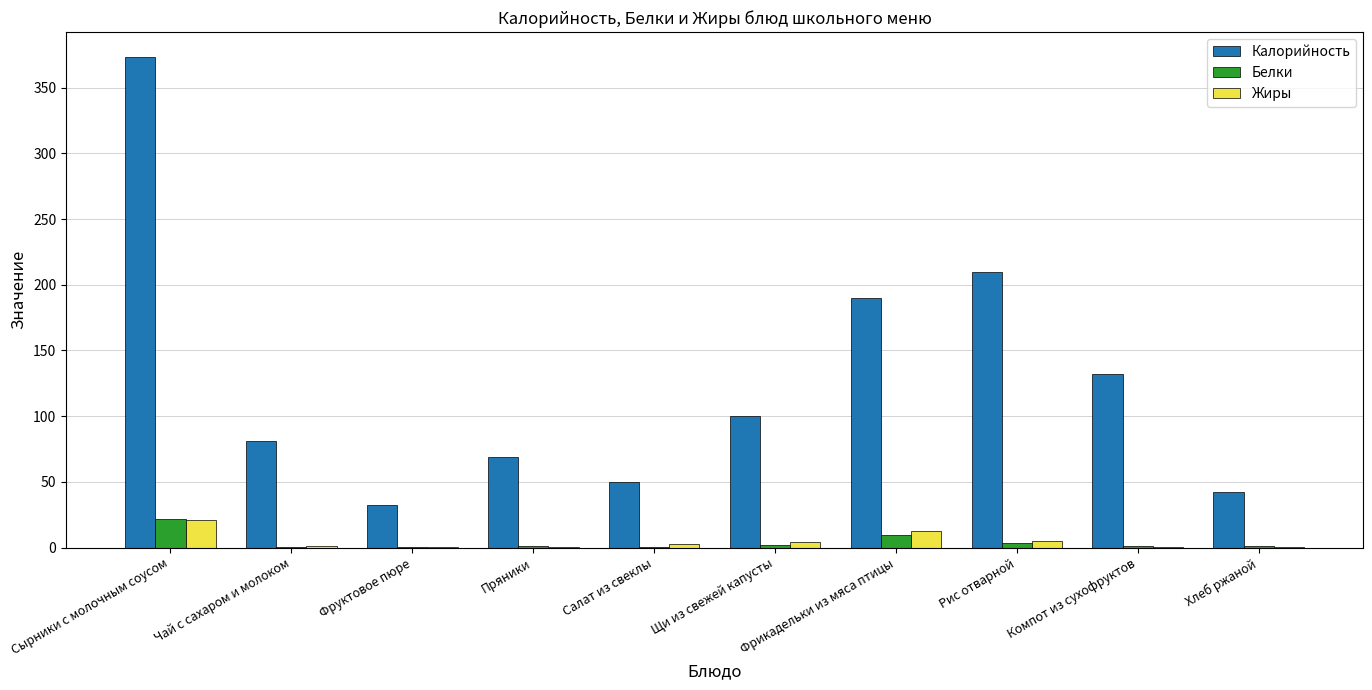

Count the number of categories in the chart.

10